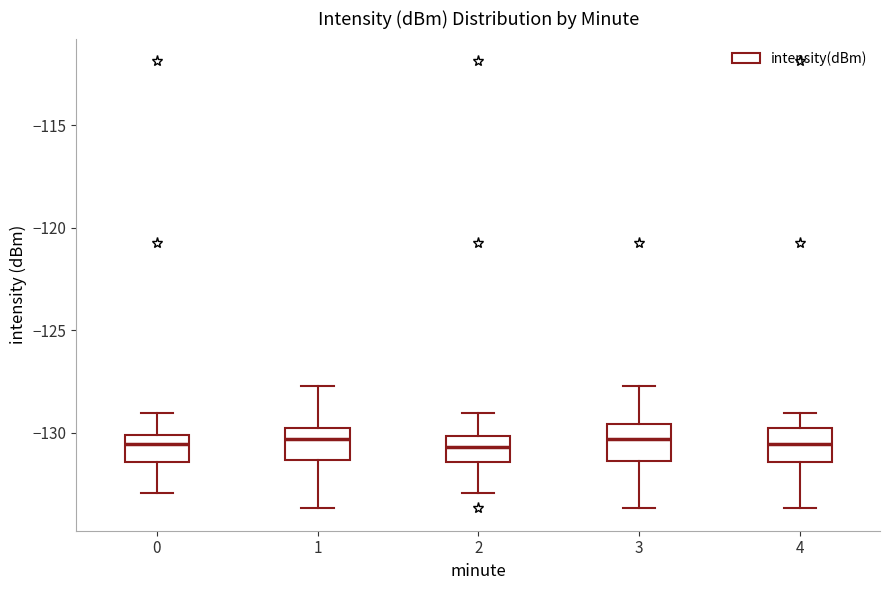

Reading left to right, read every box against the y-axis: the position of its median line, the range the box covers, and the ends of its whiskers. The values are not printed on the chart, so give them approximately, as read against the axis.

0: median -130.5, box -131.5 to -130.0, whiskers -133.0 to -129.0
1: median -130.5, box -131.5 to -129.5, whiskers -133.5 to -127.5
2: median -130.5, box -131.5 to -130.0, whiskers -133.0 to -129.0
3: median -130.5, box -131.5 to -129.5, whiskers -133.5 to -127.5
4: median -130.5, box -131.5 to -129.5, whiskers -133.5 to -129.0